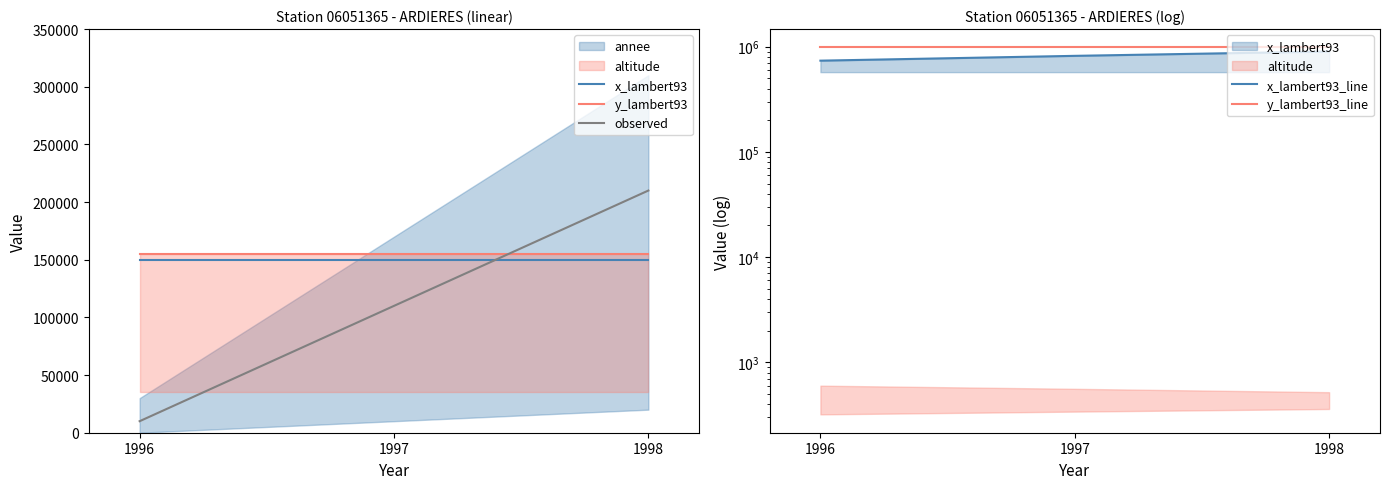

What is the sum of all x_lambert93_line values?

2457651.0